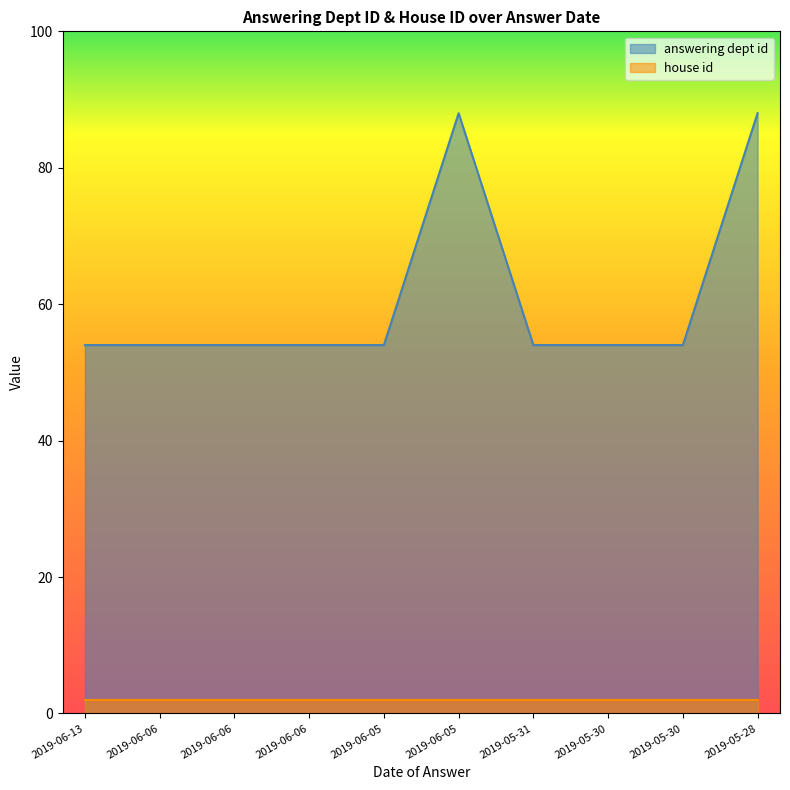

What is the sum of the values at 2019-06-06 and 2019-06-13?

108